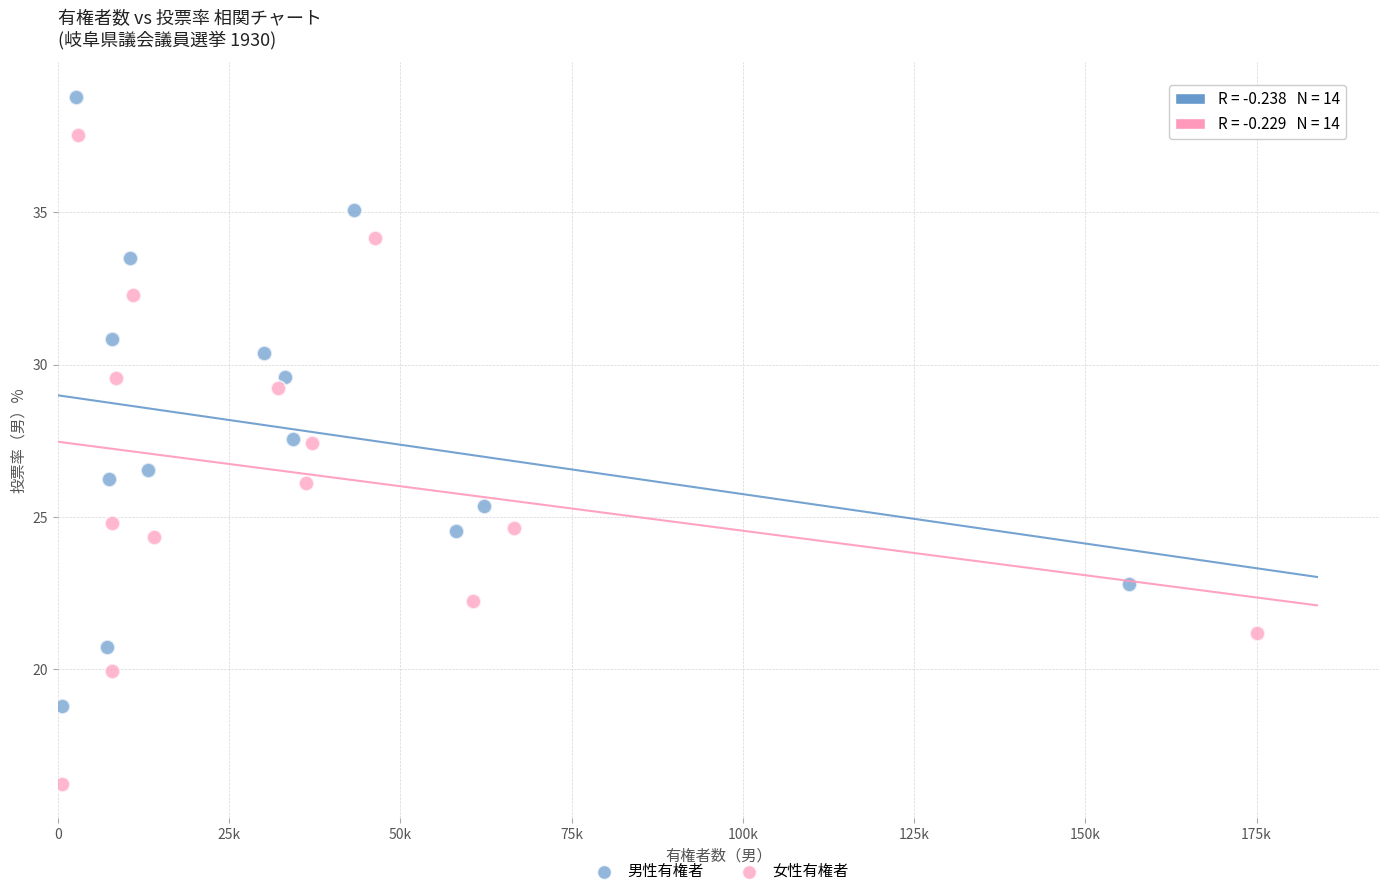

Which series contains the lowest Y value?

女性有権者